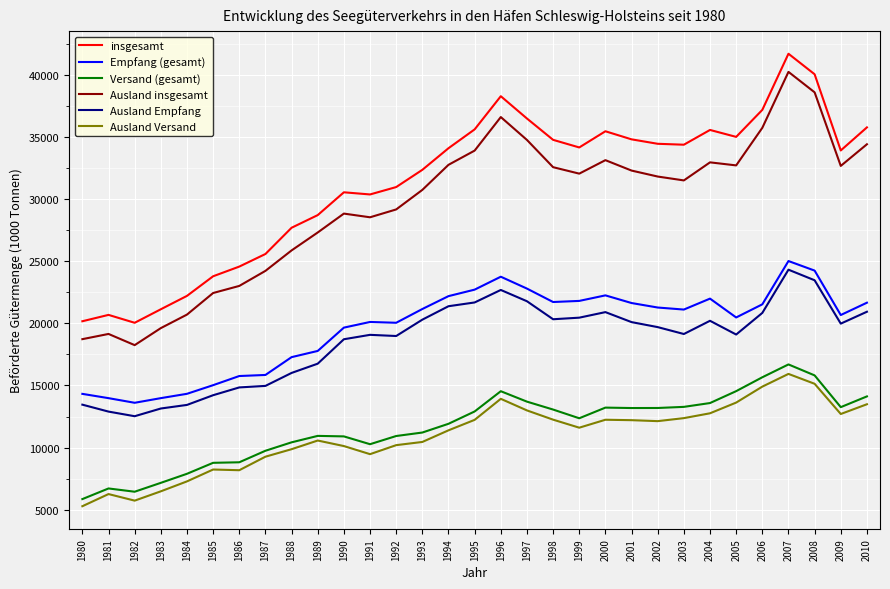

Which category has the lowest value in the Ausland Empfang series?

1982